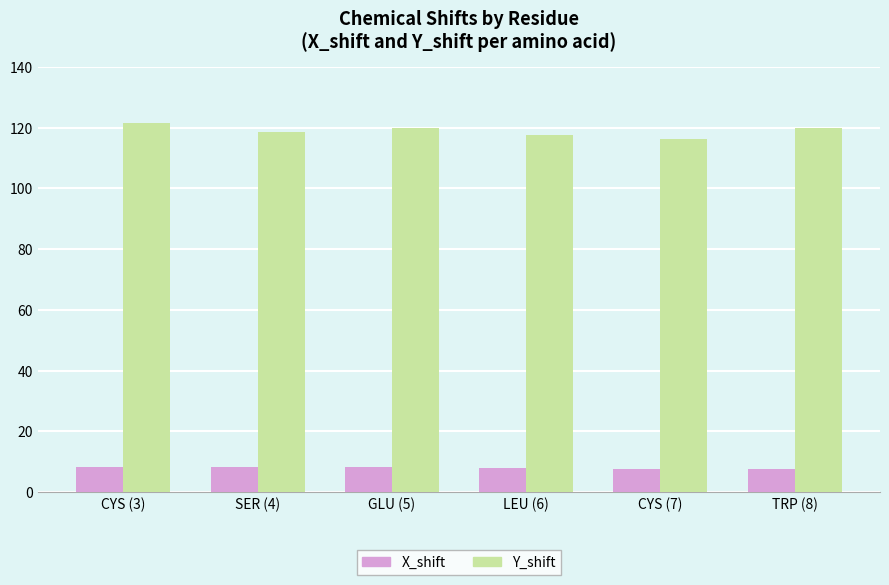

What is the total value across all series at TRP (8)?

127.4